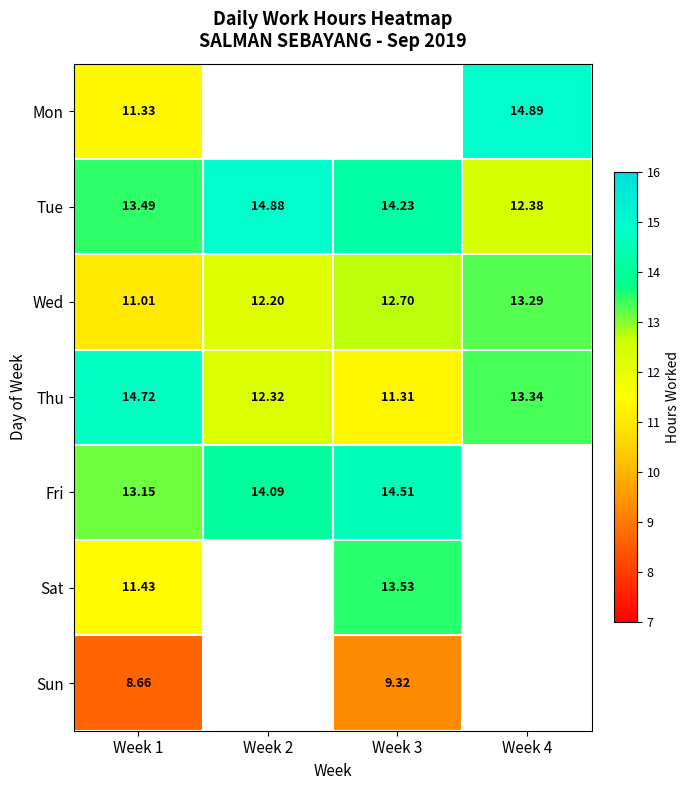

Is the value of Fri at Week 3 greater than the value of Thu at Week 4?

Yes